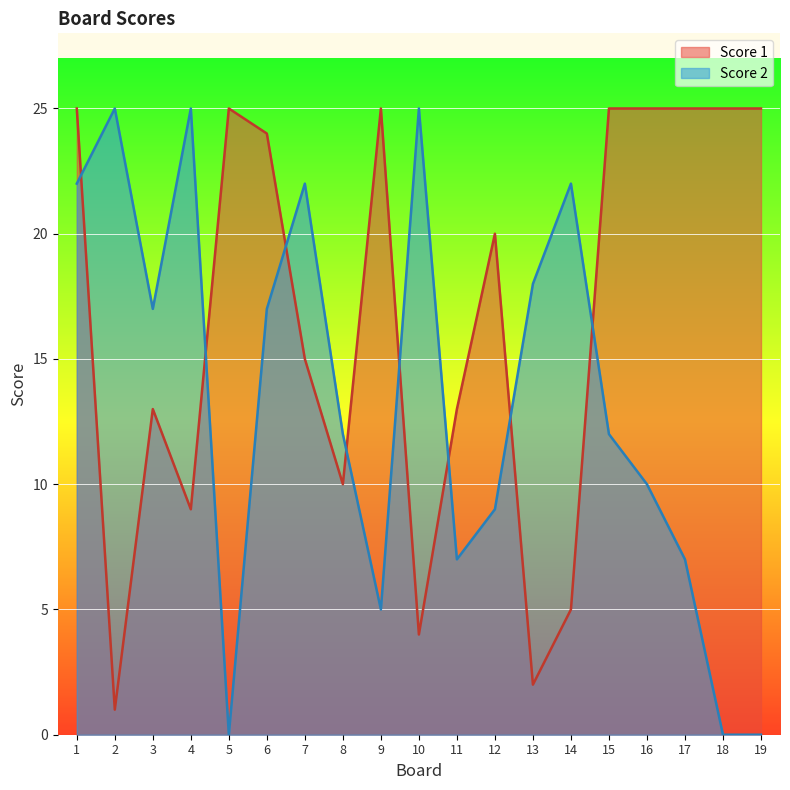

Reading left to right, extract all data points from this chart.

Score 1: 1=25	2=1	3=13	4=9	5=25	6=24	7=15	8=10	9=25	10=4	11=13	12=20	13=2	14=5	15=25	16=25	17=25	18=25	19=25
Score 2: 1=22	2=25	3=17	4=25	5=0	6=17	7=22	8=12	9=5	10=25	11=7	12=9	13=18	14=22	15=12	16=10	17=7	18=0	19=0